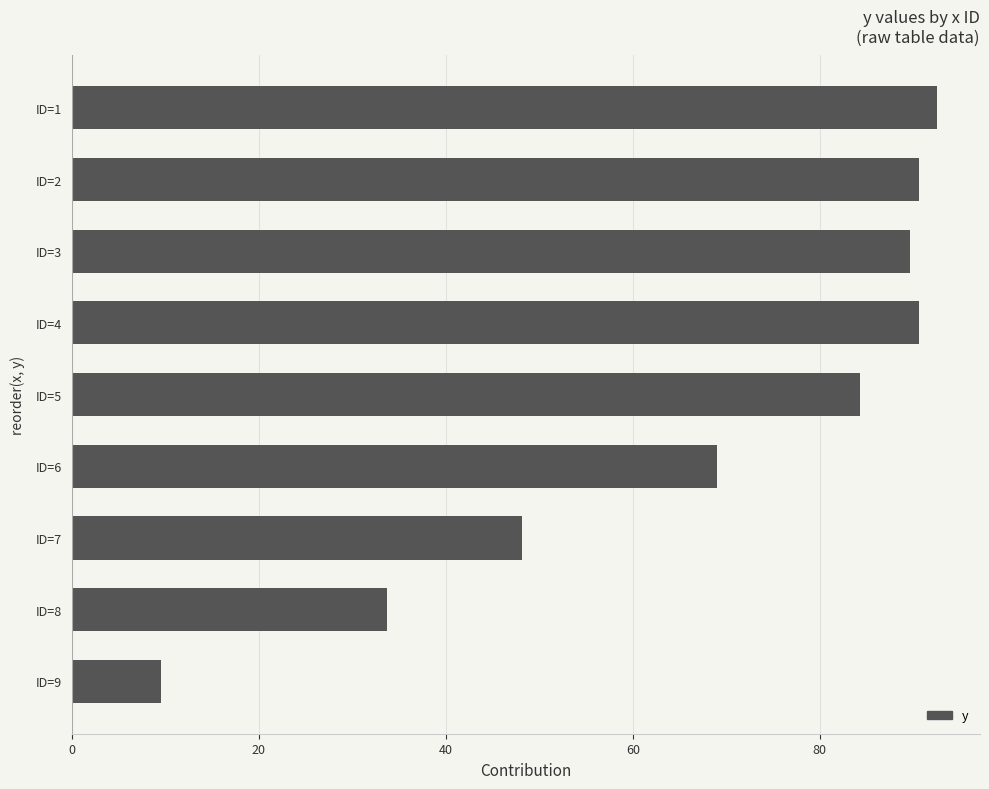

Reading top to bottom, list all the values displayed in this chart.

ID=1=92.5	ID=2=90.6	ID=3=89.6	ID=4=90.6	ID=5=84.3	ID=6=69.0	ID=7=48.1	ID=8=33.7	ID=9=9.5